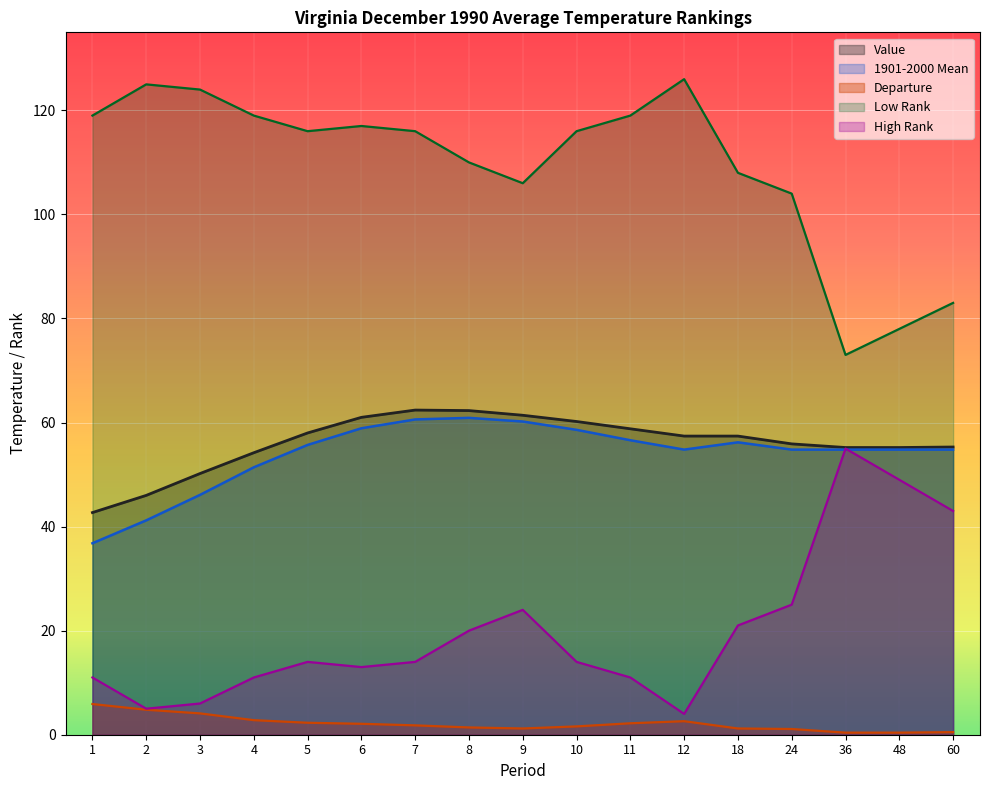

Which series has the largest range (max minus min)?

Low Rank